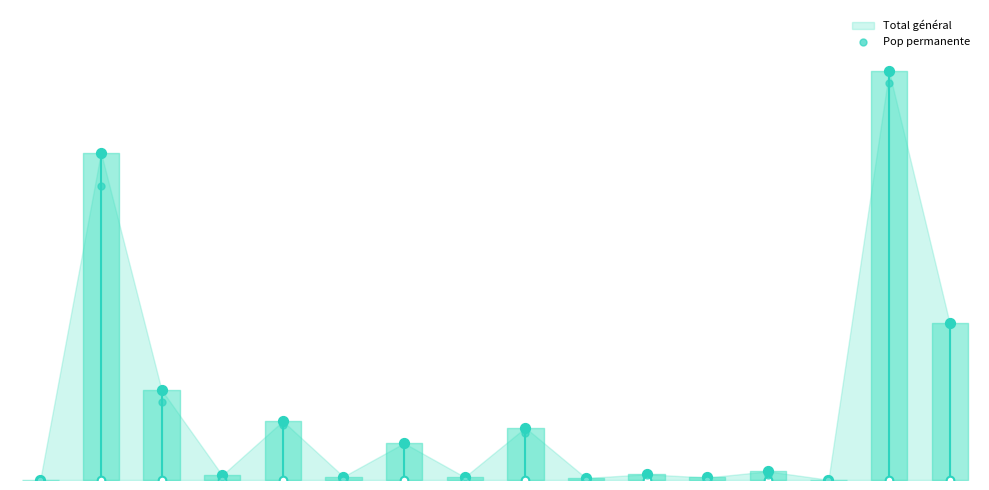

What is the change in value from 2 to 3?

-329